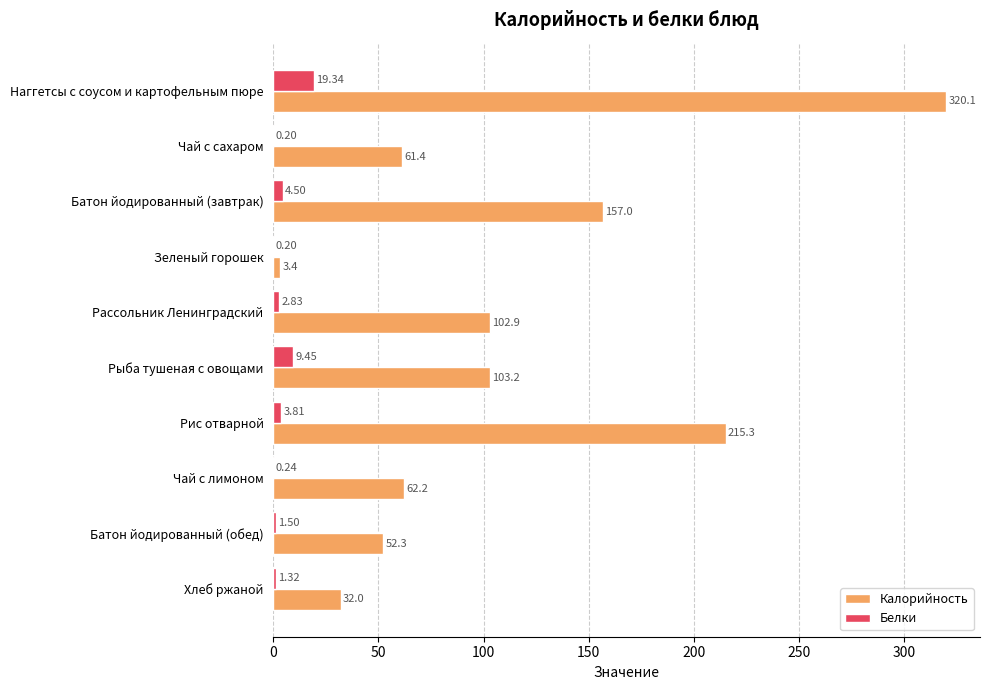

What is the sum of the Белки values at Рассольник Ленинградский and Чай с сахаром?

3.0